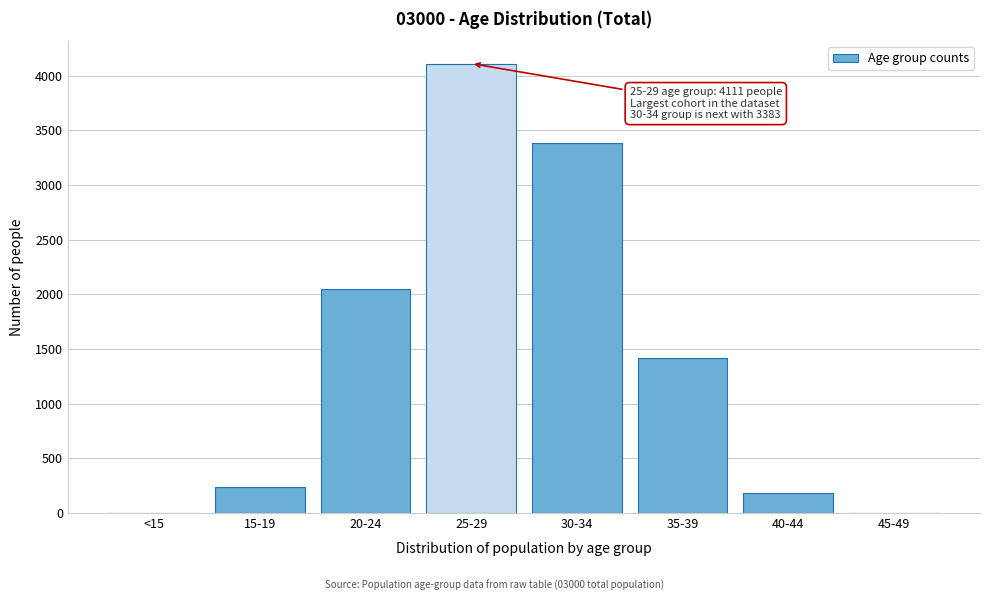

What is the sum of all values?

11376